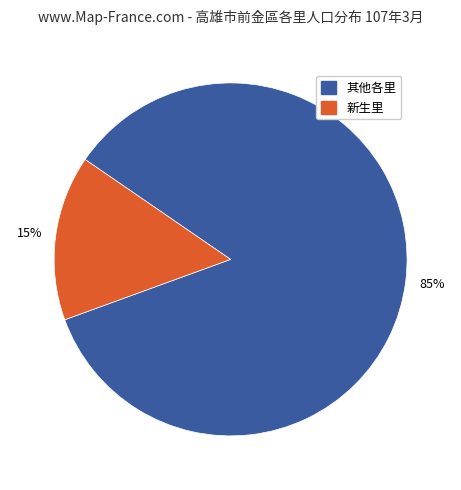

True or false: 其他各里 accounts for 77% of the total.

False